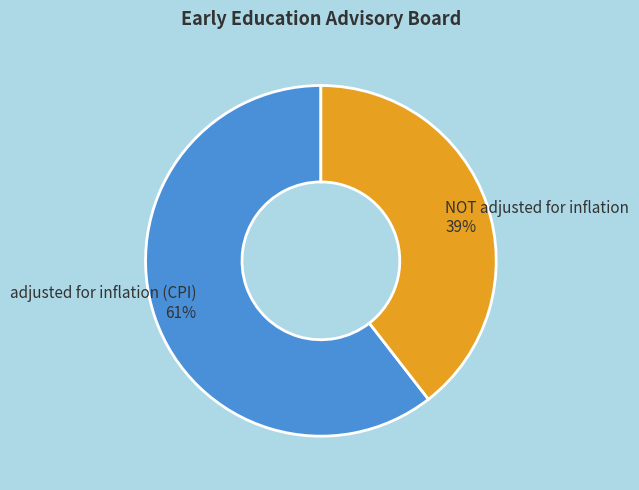

How many slices are in this pie chart?

2